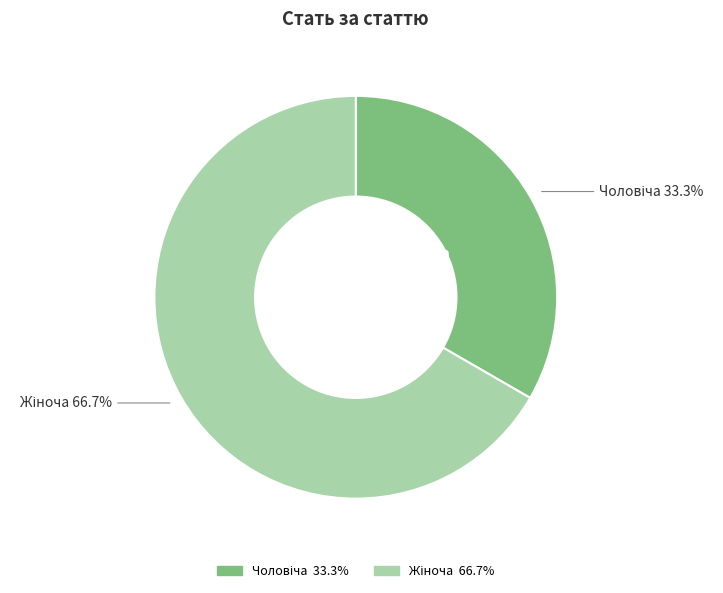

To the nearest percent, what is the difference between the largest and smallest slice percentages?

33%